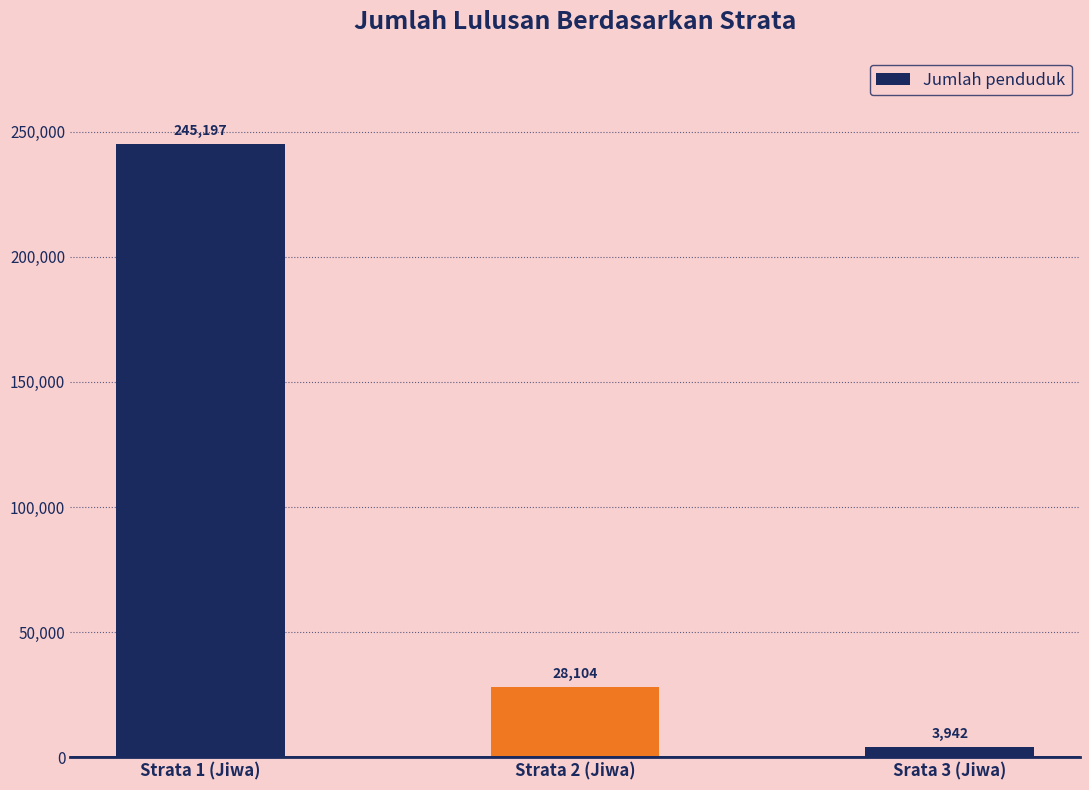

What is the minimum value shown in the chart?

3942